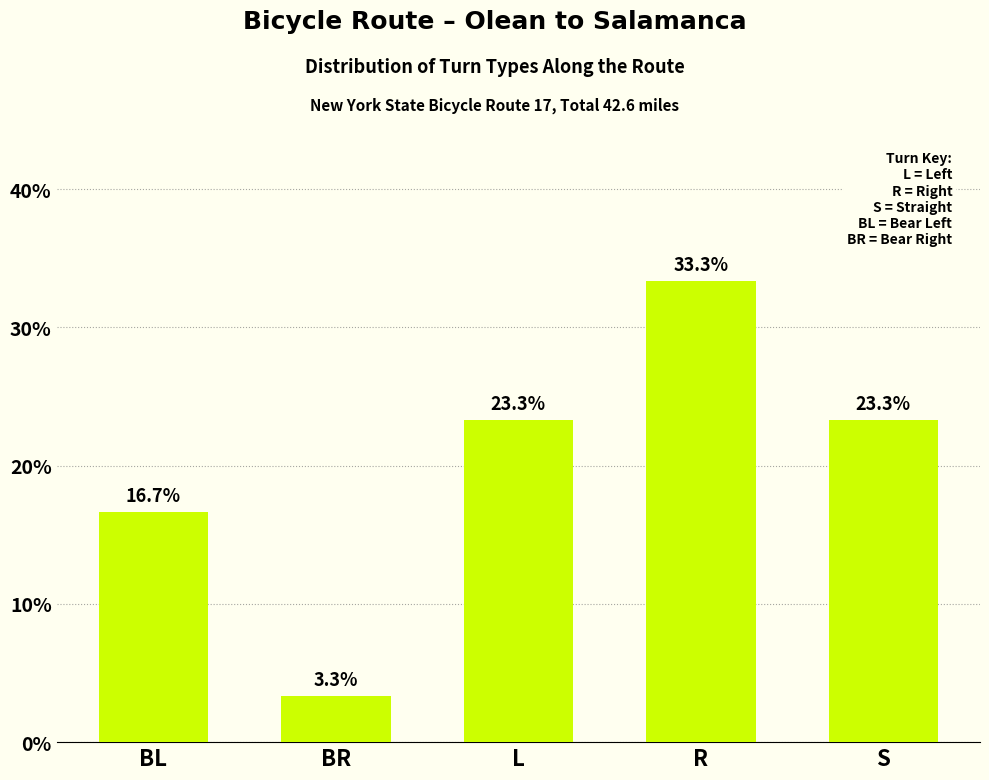

Where does the data first go above 23?

L